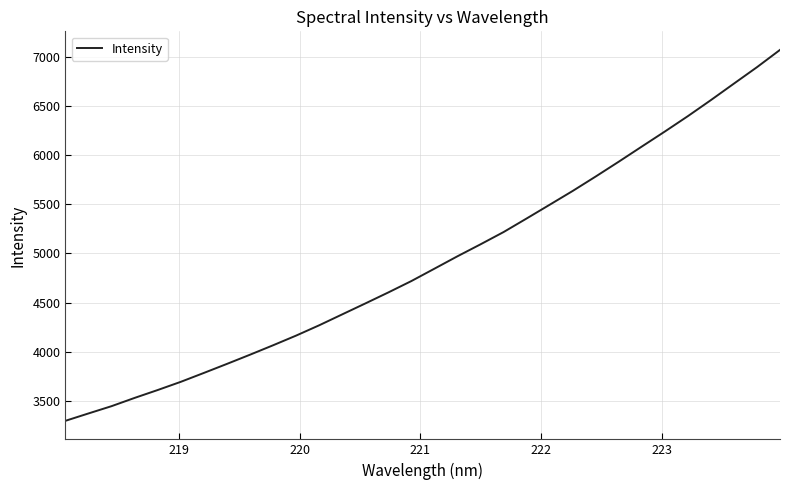

What is the minimum value shown in the chart?

3298.0